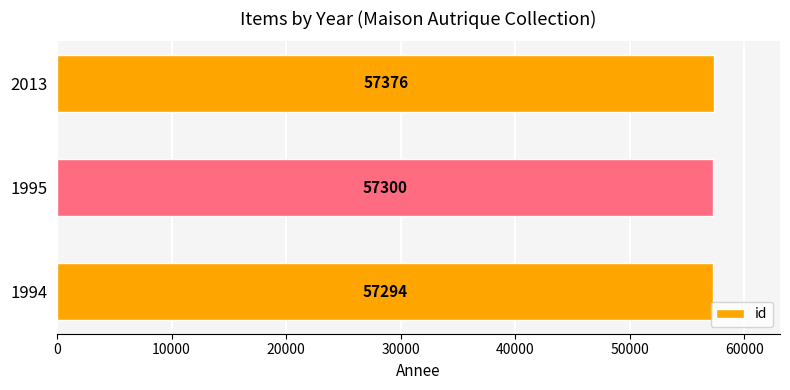

What is the smallest value displayed?

57294